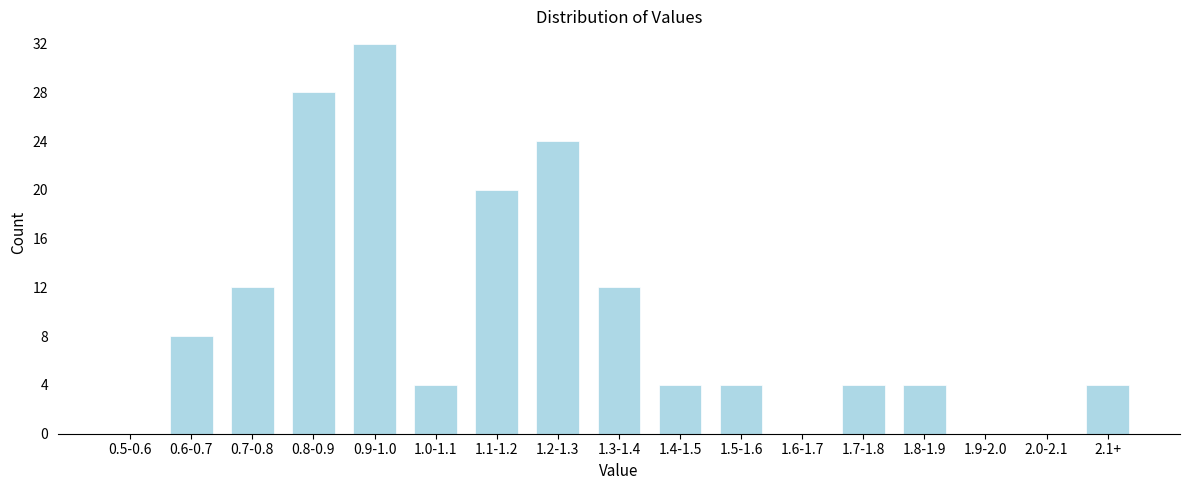

Reading left to right, extract all data points from this chart.

0.5-0.6=0	0.6-0.7=8	0.7-0.8=12	0.8-0.9=28	0.9-1.0=32	1.0-1.1=4	1.1-1.2=20	1.2-1.3=24	1.3-1.4=12	1.4-1.5=4	1.5-1.6=4	1.6-1.7=0	1.7-1.8=4	1.8-1.9=4	1.9-2.0=0	2.0-2.1=0	2.1+=4